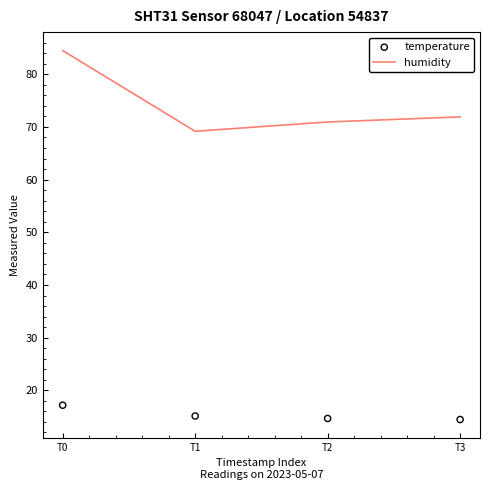

At how many categories does at least one series exceed 28?

4